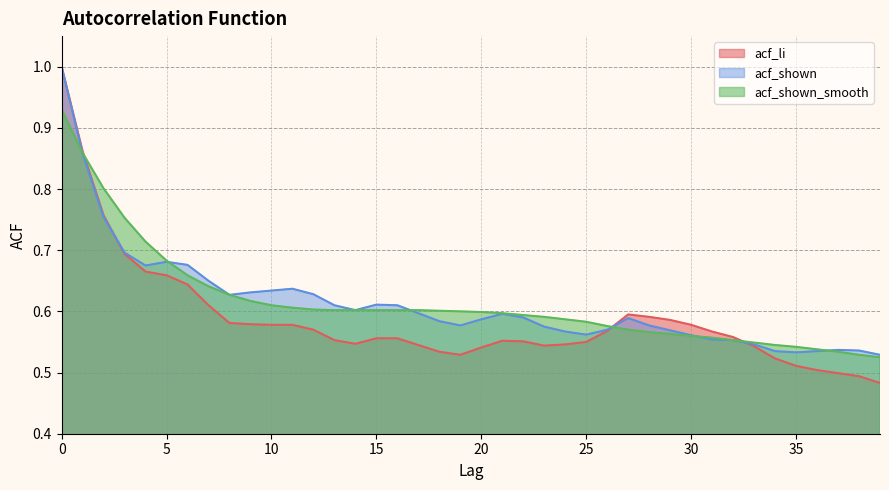

What is the minimum value for acf_shown_smooth?

0.5